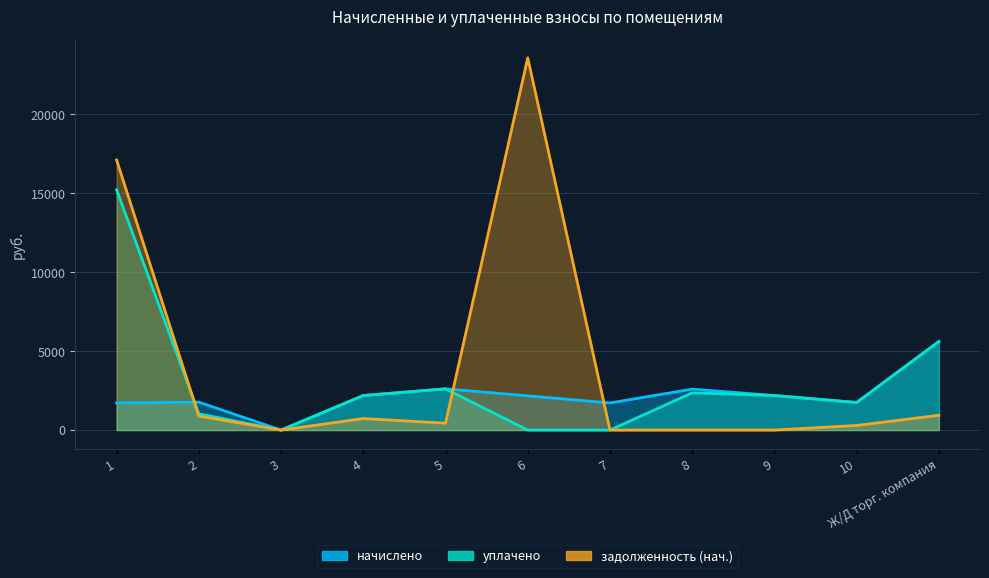

What is the maximum value for задолженность (нач.)?

23584.8